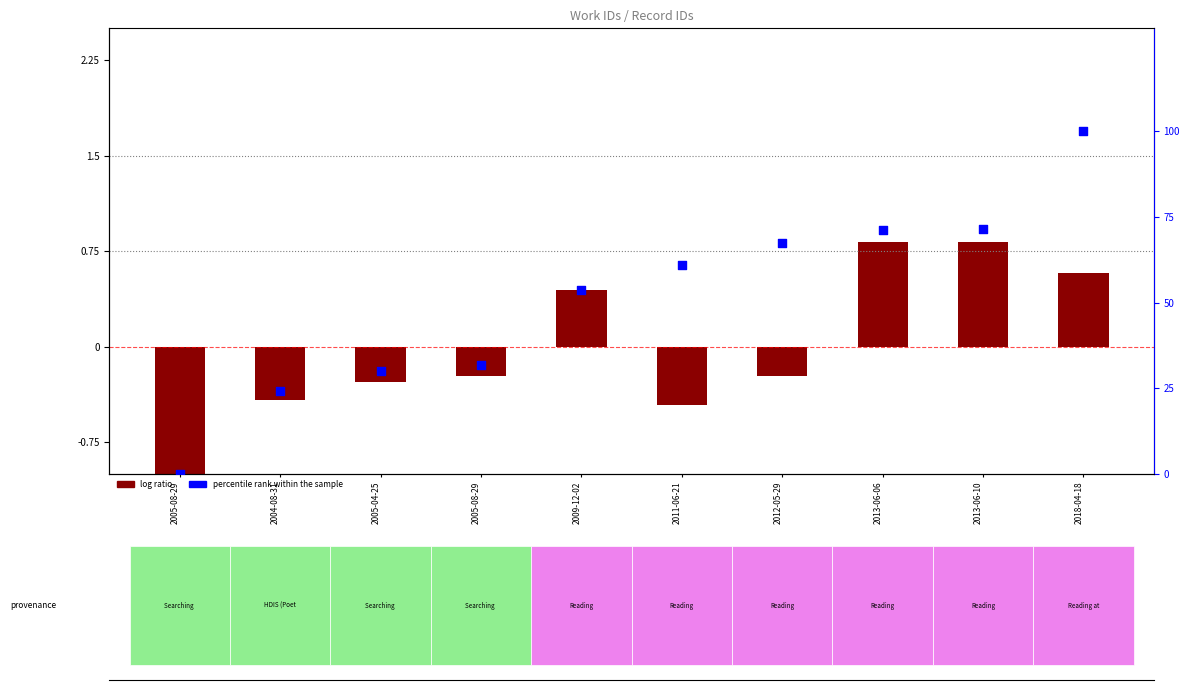

What is the total value across all series at 2012-05-29?

67.2